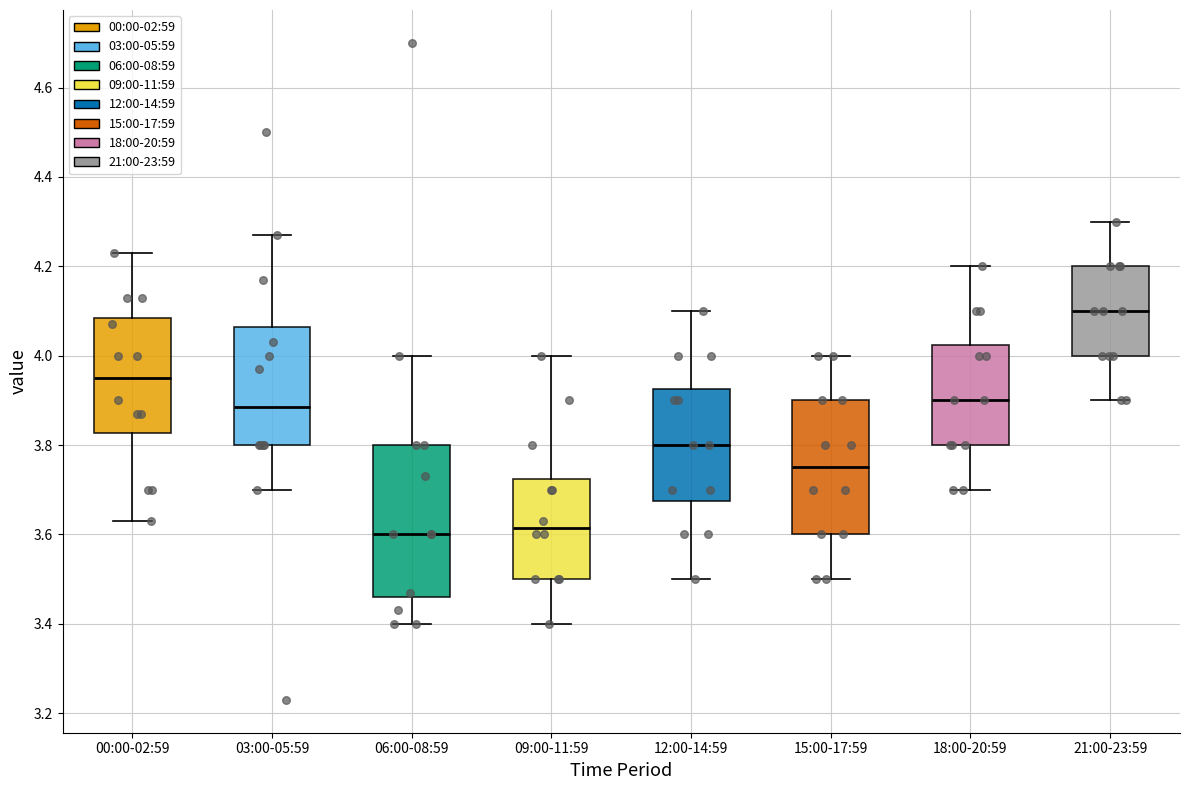

Reading left to right, read every box against the y-axis: the position of its median line, the range the box covers, and the ends of its whiskers. The values are not printed on the chart, so give them approximately, as read against the axis.

00:00-02:59: median 3.96, box 3.82 to 4.08, whiskers 3.64 to 4.24
03:00-05:59: median 3.88, box 3.80 to 4.06, whiskers 3.70 to 4.28
06:00-08:59: median 3.60, box 3.46 to 3.80, whiskers 3.40 to 4.00
09:00-11:59: median 3.62, box 3.50 to 3.72, whiskers 3.40 to 4.00
12:00-14:59: median 3.80, box 3.68 to 3.92, whiskers 3.50 to 4.10
15:00-17:59: median 3.76, box 3.60 to 3.90, whiskers 3.50 to 4.00
18:00-20:59: median 3.90, box 3.80 to 4.02, whiskers 3.70 to 4.20
21:00-23:59: median 4.10, box 4.00 to 4.20, whiskers 3.90 to 4.30